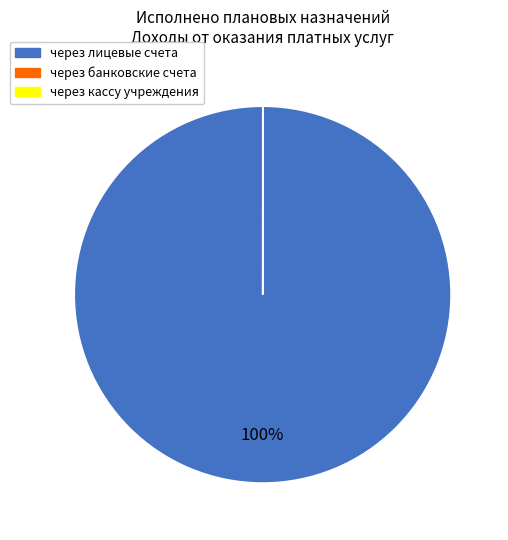

The через лицевые счета slice represents 95% of the pie. True or false?

False